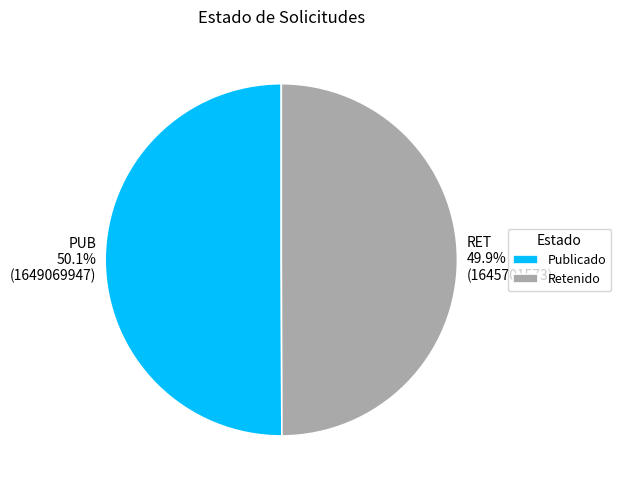

How much of the chart is everything except Publicado?

49.9%